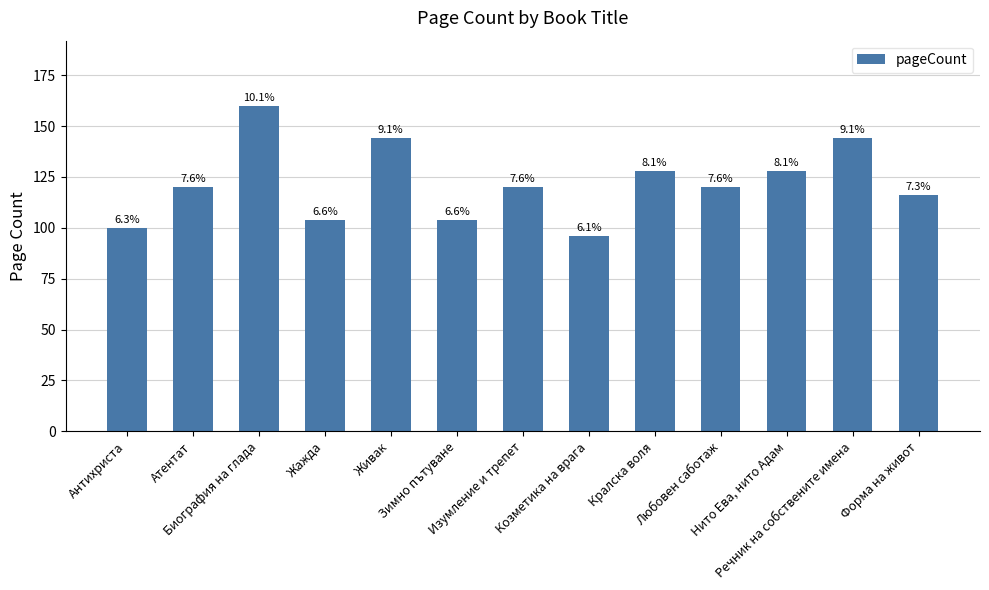

Between Любовен саботаж and Козметика на врага, which is larger?

Любовен саботаж